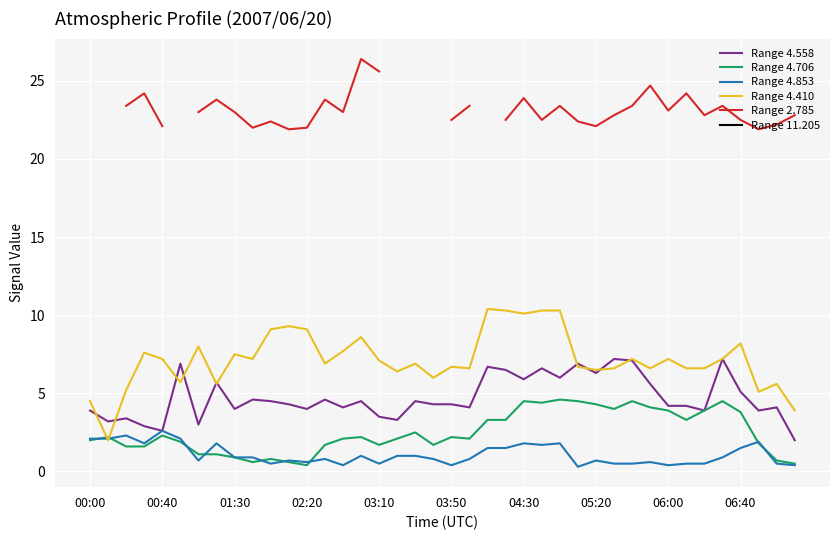

True or false: Range 4.558 has a value of 5.9 at 04:30.

True